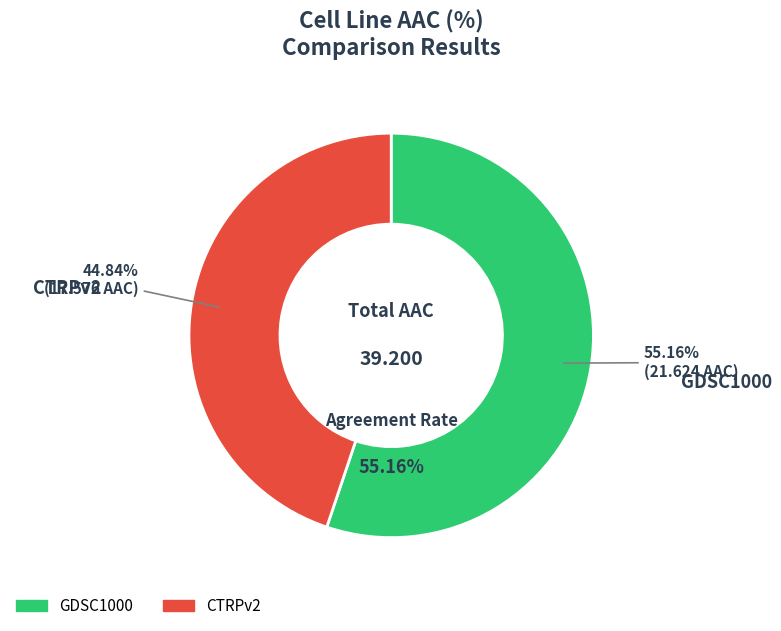

What is the change in value from GDSC1000 to CTRPv2?

-4.0